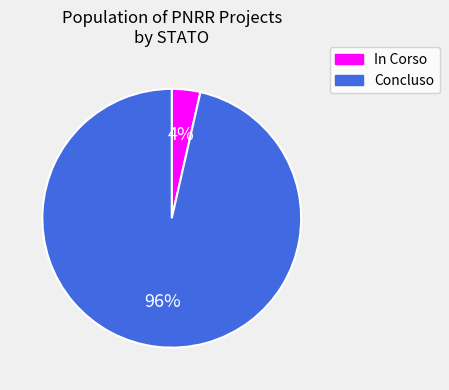

Which has a higher value, Concluso or In Corso?

Concluso